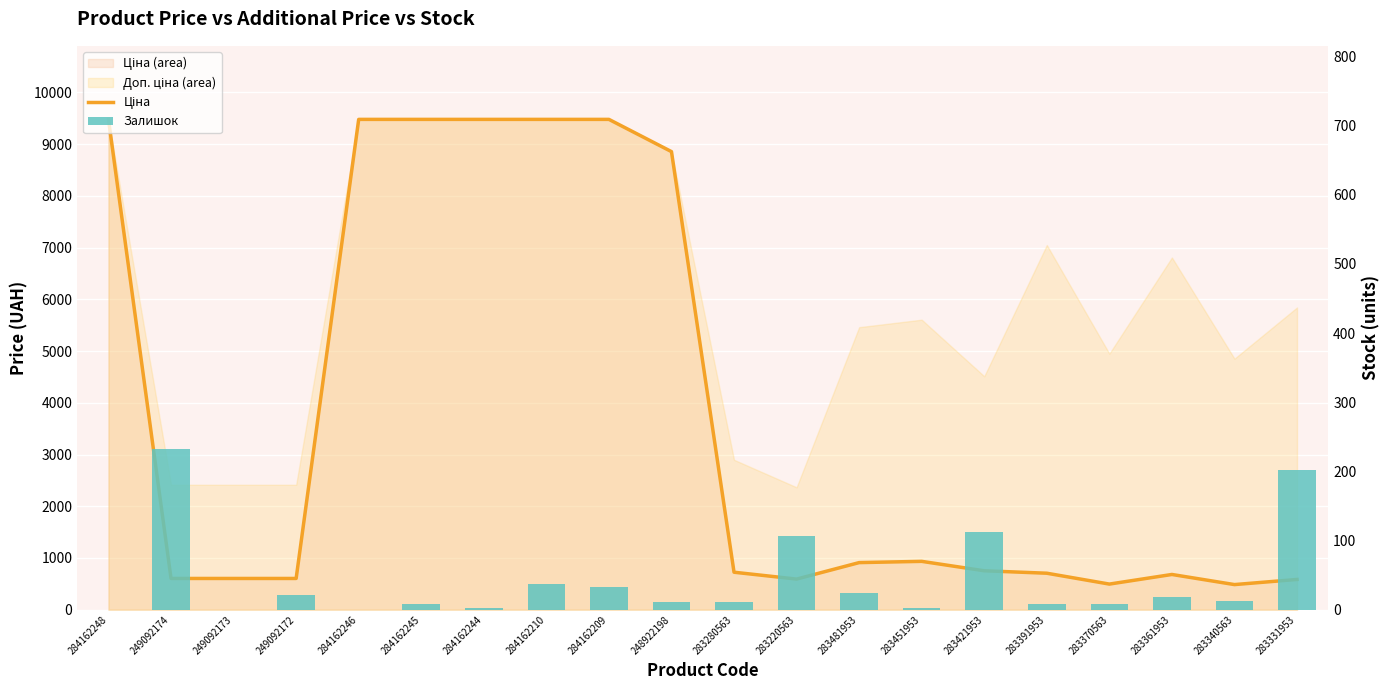

What is the approximate value of Залишок at 284162244?

2.0